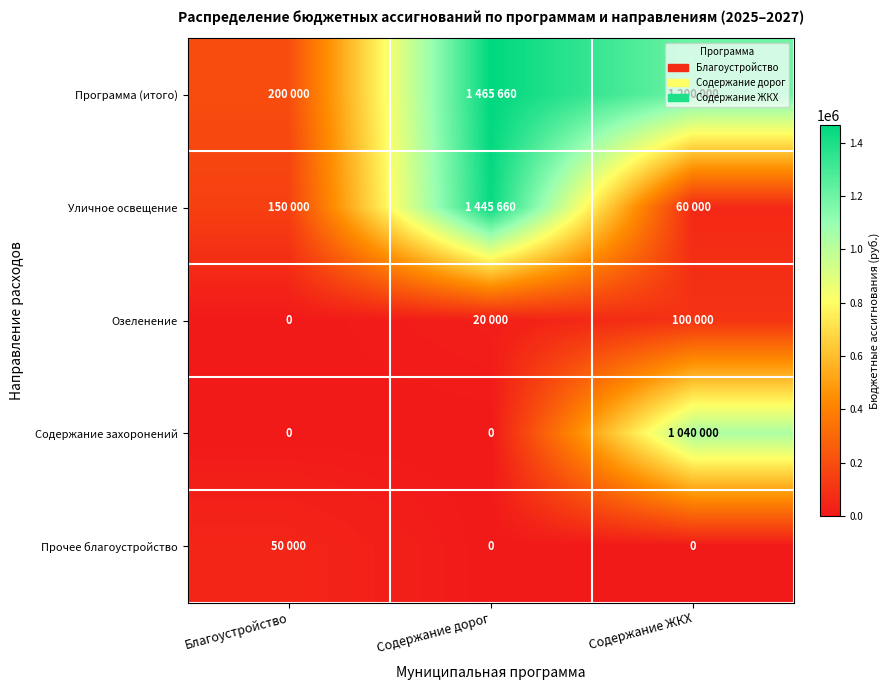

Which label corresponds to the smallest value in the chart?

Благоустройство